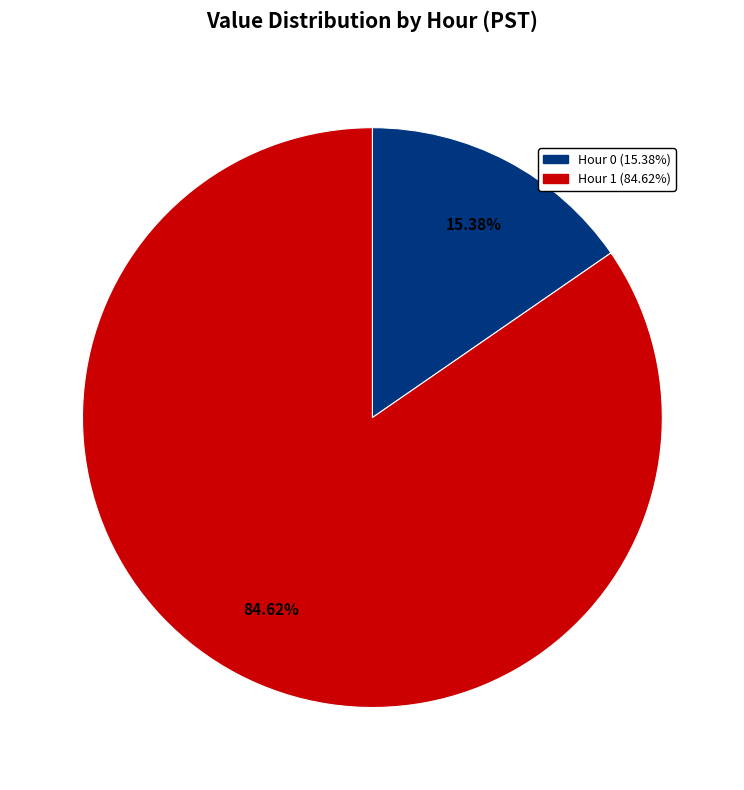

Rank the categories by value from highest to lowest.

Hour 1 (84.62%), Hour 0 (15.38%)